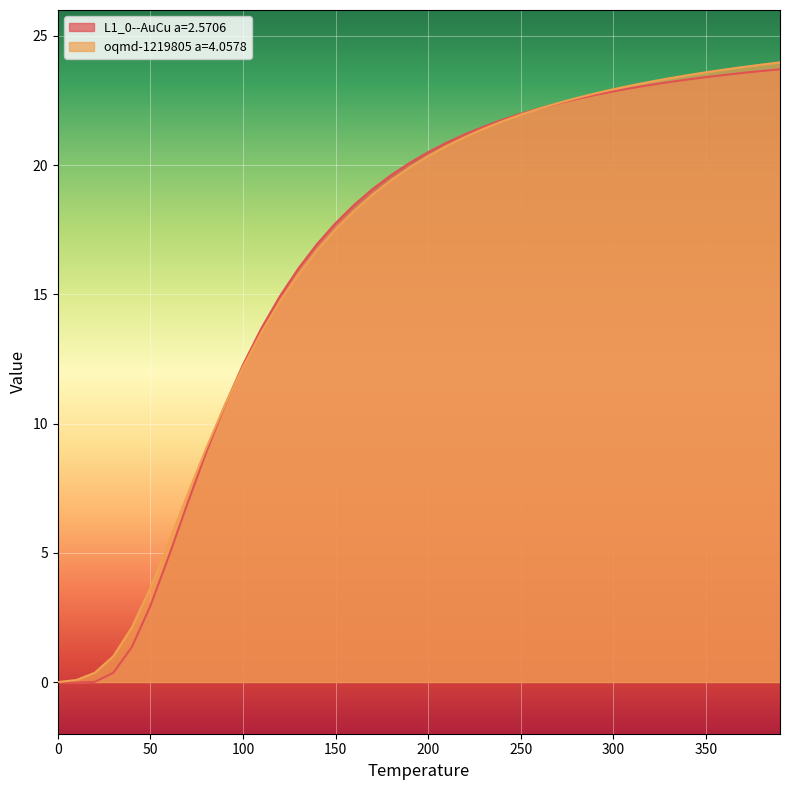

Rank the series at 90.0 from highest to lowest value.

oqmd-1219805 a=4.0578, L1_0--AuCu a=2.5706